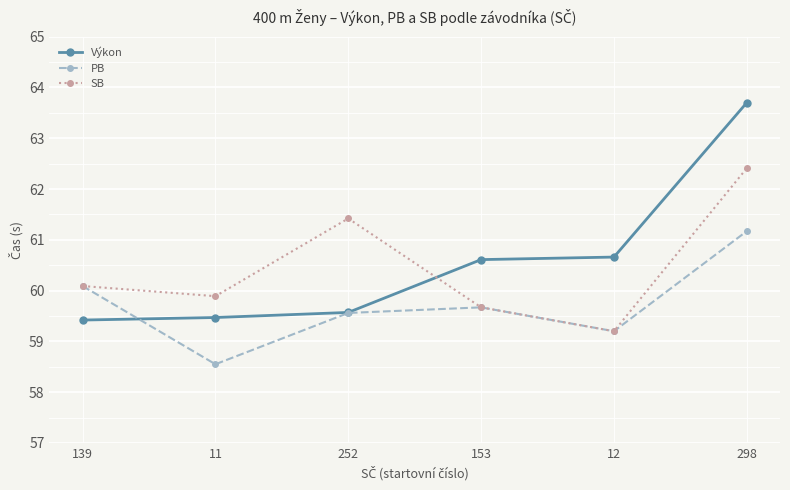

What is the difference between the second highest and minimum values in the SB series?

2.2